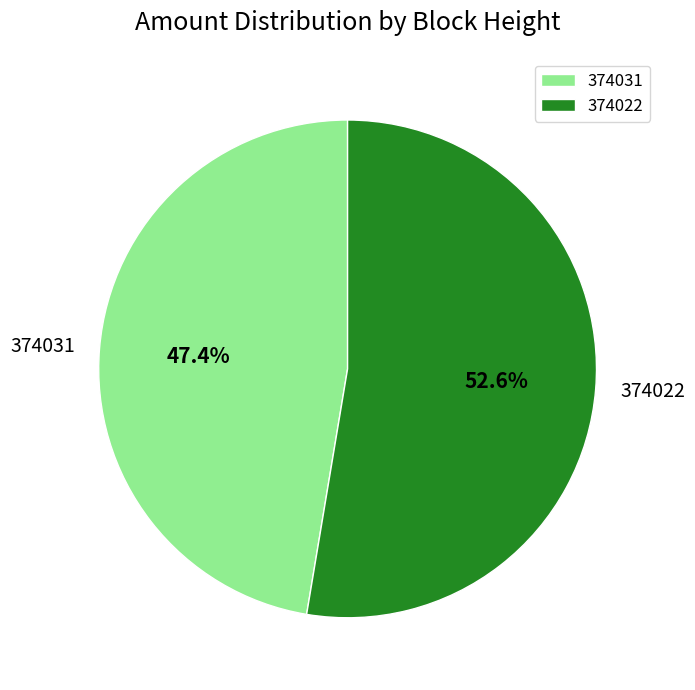

What percentage is the 374031 slice, to the nearest percent?

47%